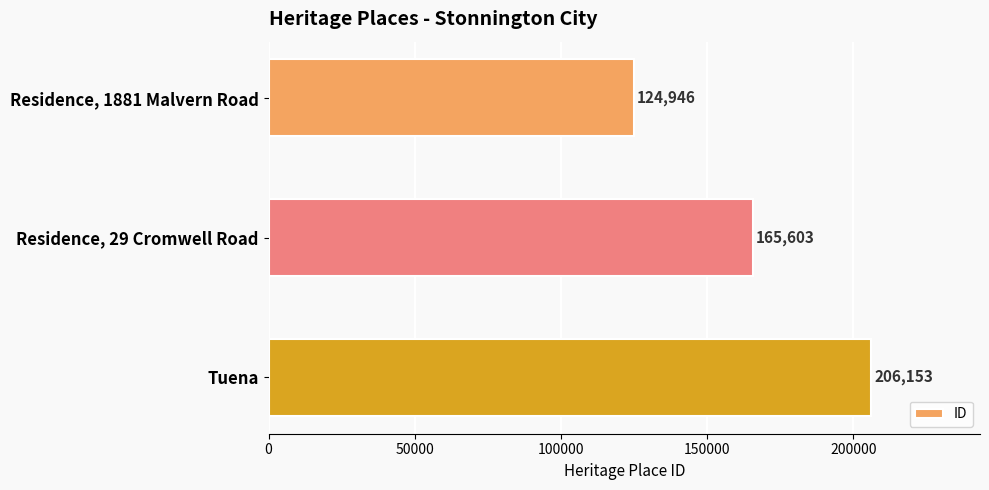

How many data points are less than 165603?

1